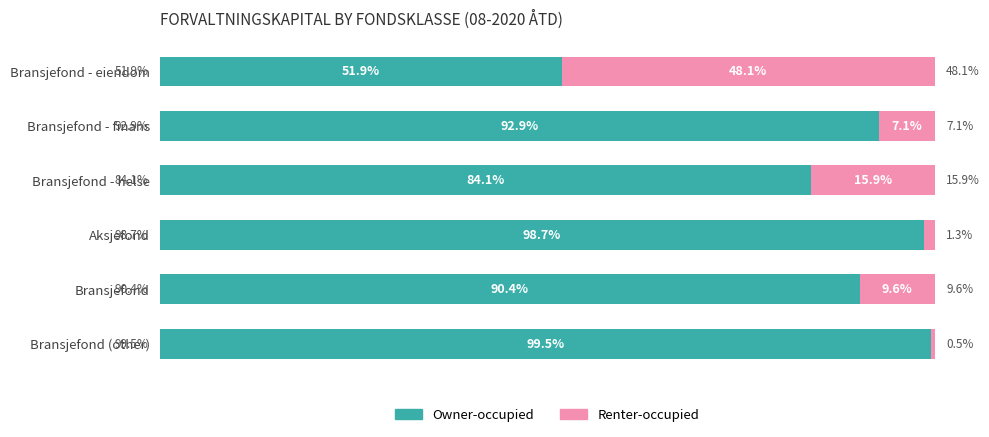

At which label does Owner-occupied reach its peak?

Bransjefond (other)